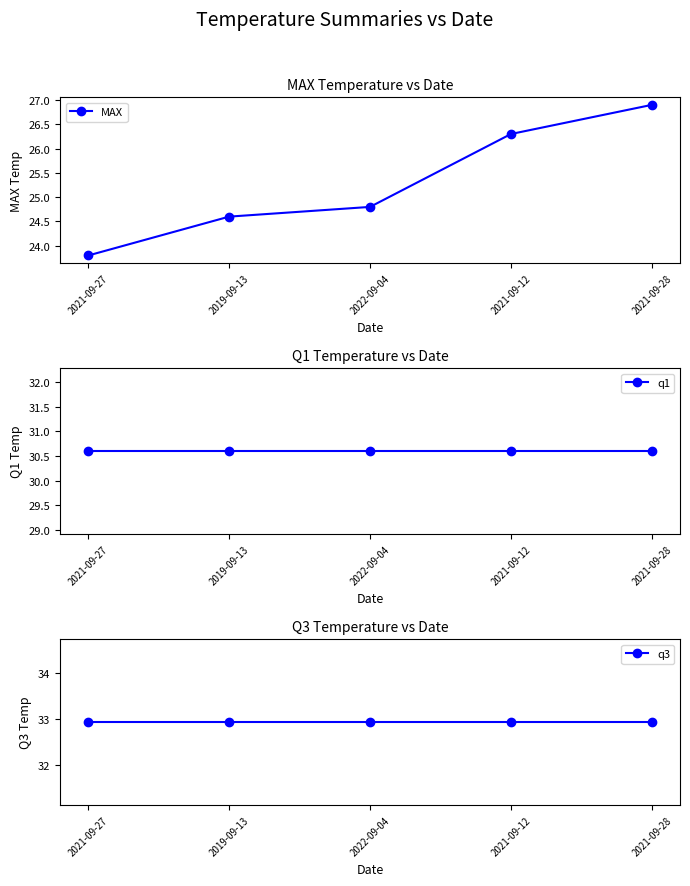

Which series has the widest spread of values?

MAX